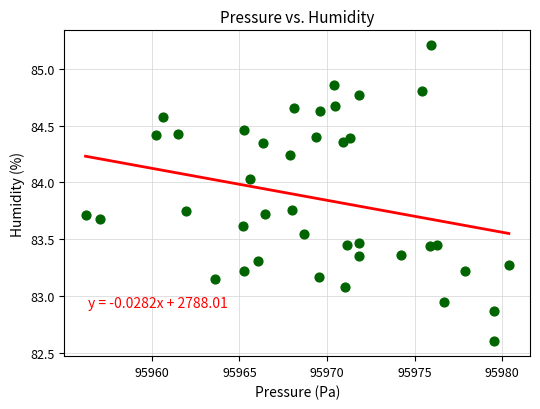

What is the range of Y values (max minus min)?

2.6